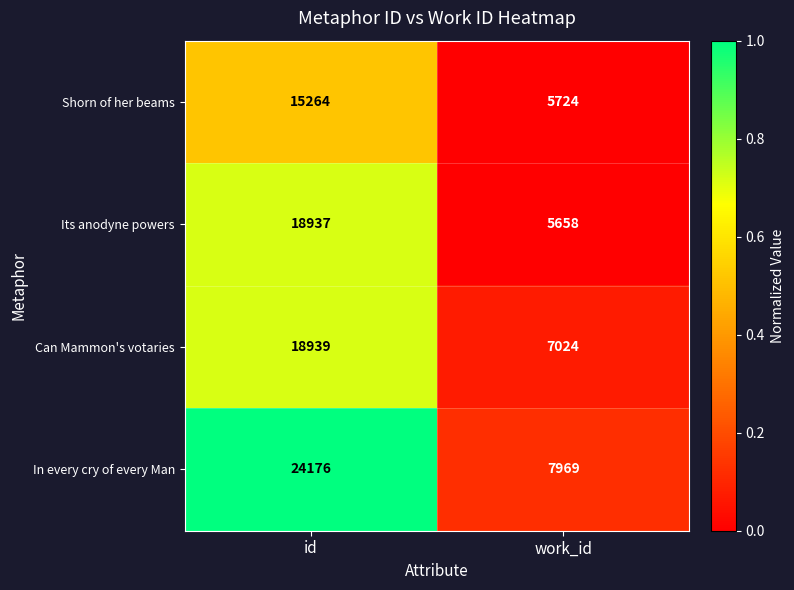

Reading left to right, list all the values displayed in this chart.

Shorn of her beams: id=15264	work_id=5724
Its anodyne powers: id=18937	work_id=5658
Can Mammon's votaries: id=18939	work_id=7024
In every cry of every Man: id=24176	work_id=7969